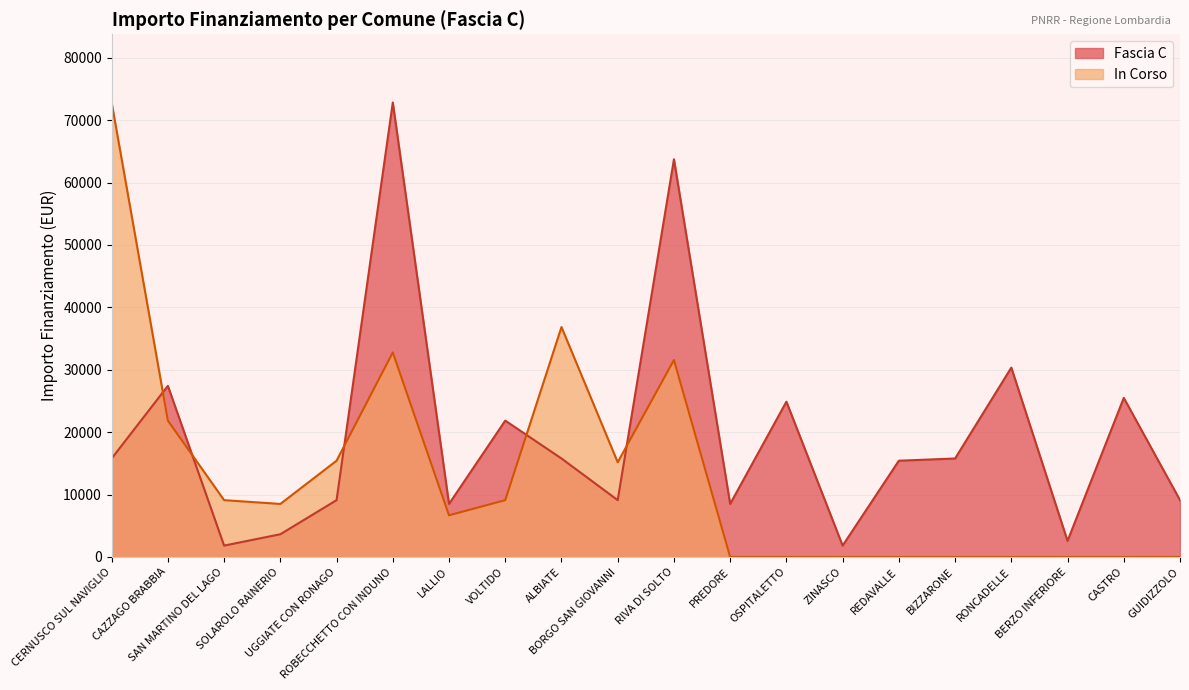

True or false: Fascia C has a value of 800 at ZINASCO.

False